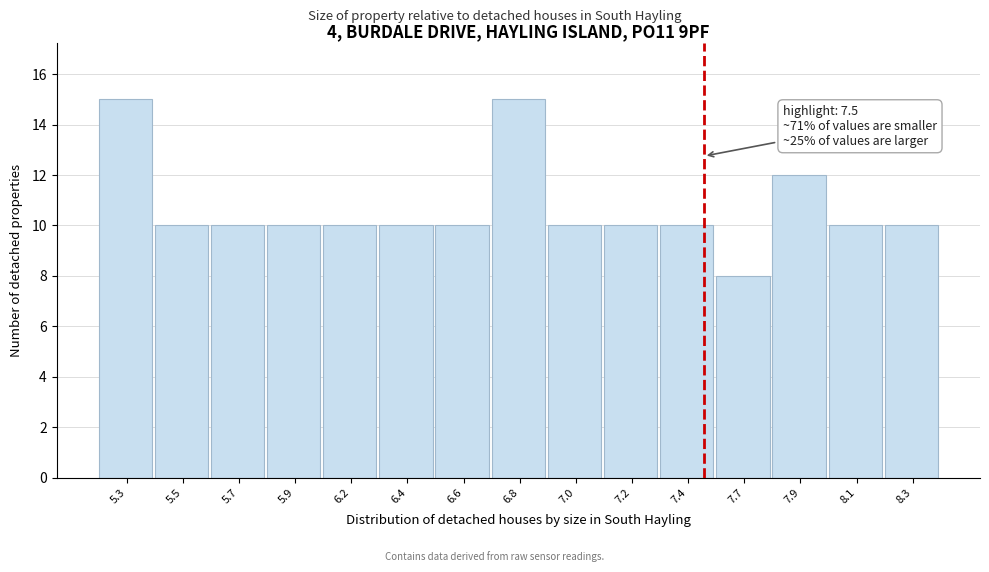

Reading left to right, transcribe all the data shown in this chart.

5.3=15	5.5=10	5.7=10	5.9=10	6.2=10	6.4=10	6.6=10	6.8=15	7.0=10	7.2=10	7.4=10	7.7=8	7.9=12	8.1=10	8.3=10